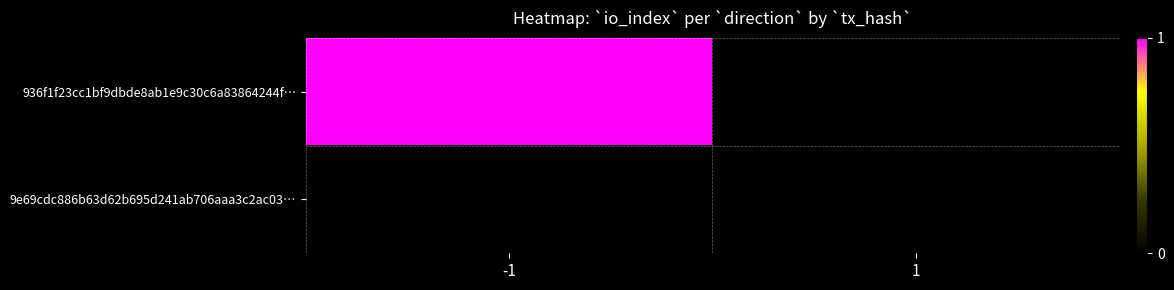

Rank the series by their average value, from highest to lowest.

936f1f23cc1bf9dbde8ab1e9c30c6a83864244f…, 9e69cdc886b63d62b695d241ab706aaa3c2ac03…